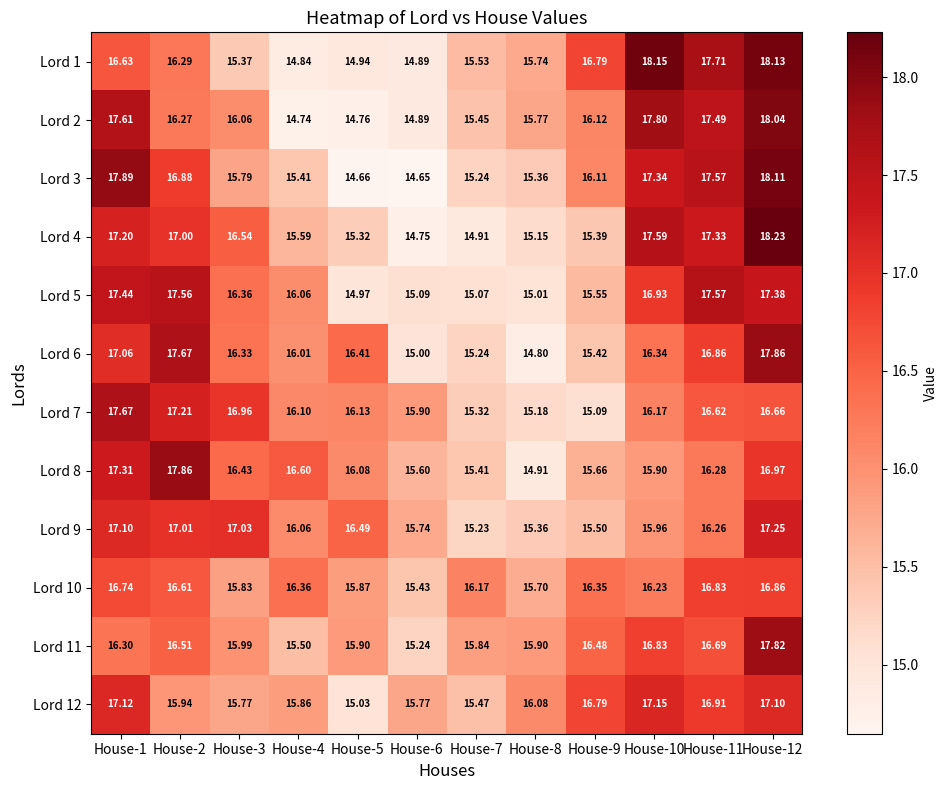

Is the value of Lord 9 at House-2 greater than the value of Lord 2 at House-6?

Yes